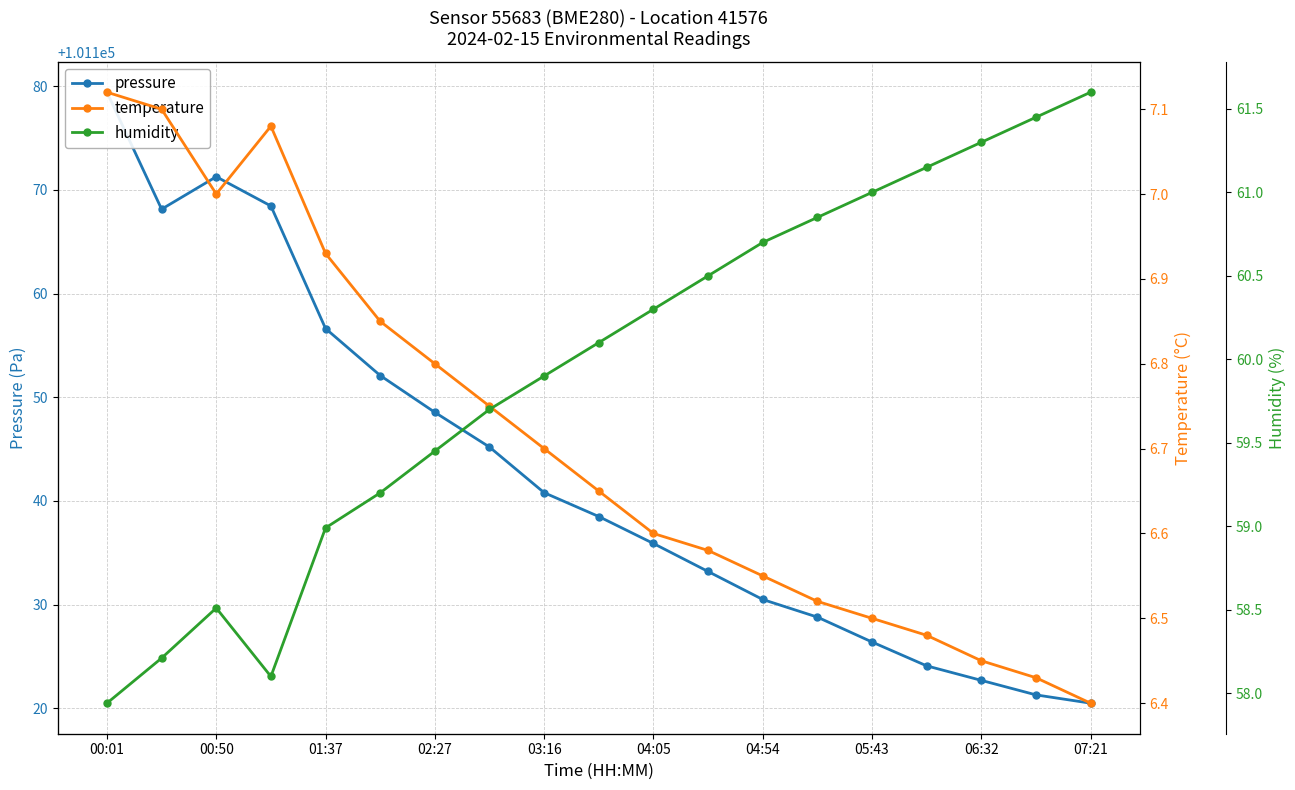

At which category is the sum across all series the highest?

00:01